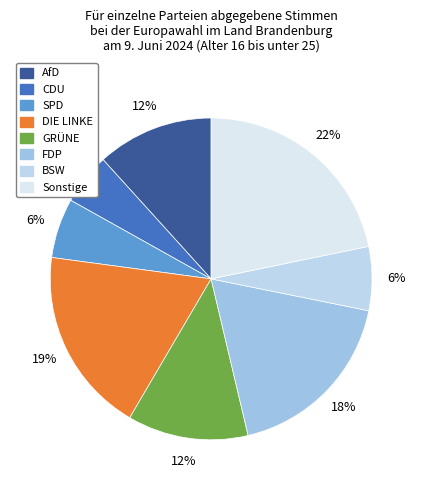

How many slices are in this pie chart?

8